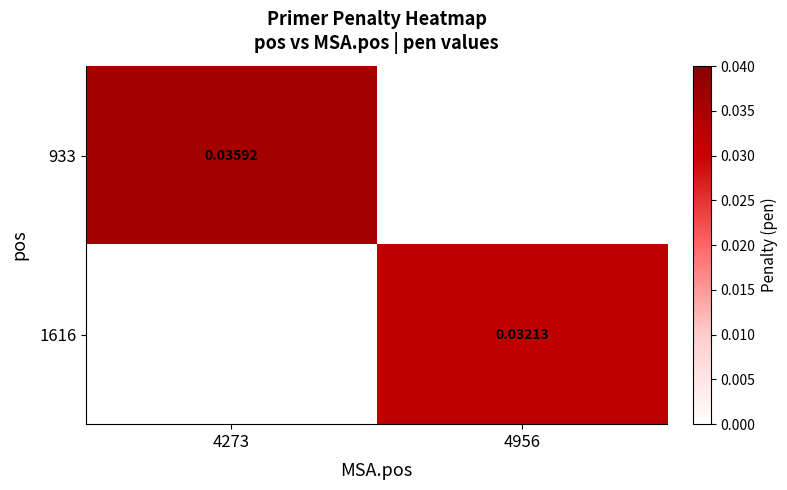

How many 933 values are between 0 and 1?

2